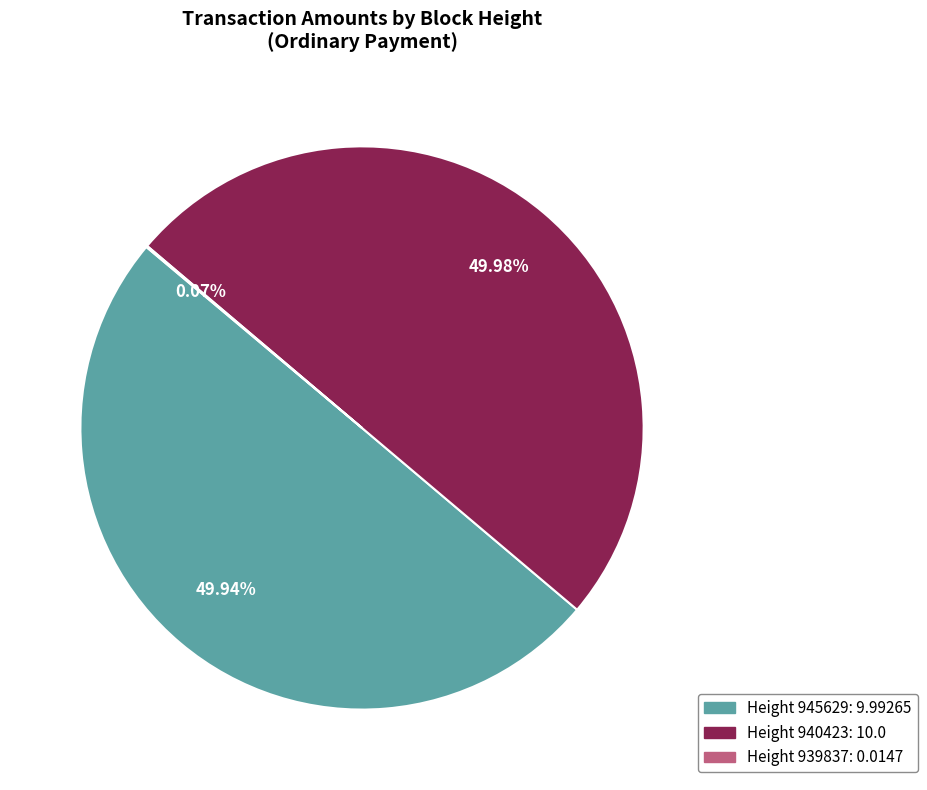

To the nearest percent, what is the average slice percentage?

33%